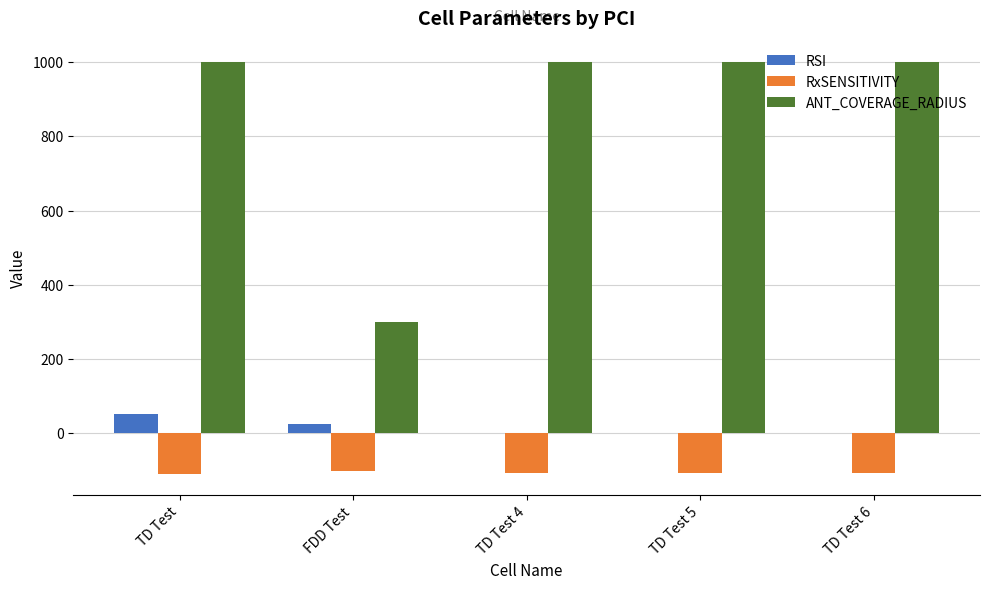

What is the sum of all ANT_COVERAGE_RADIUS values?

4299